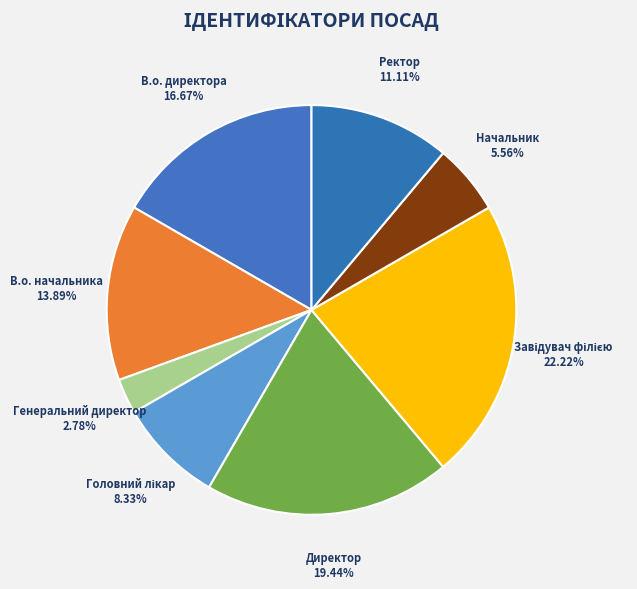

Which slice is the smallest?

Генеральний директор